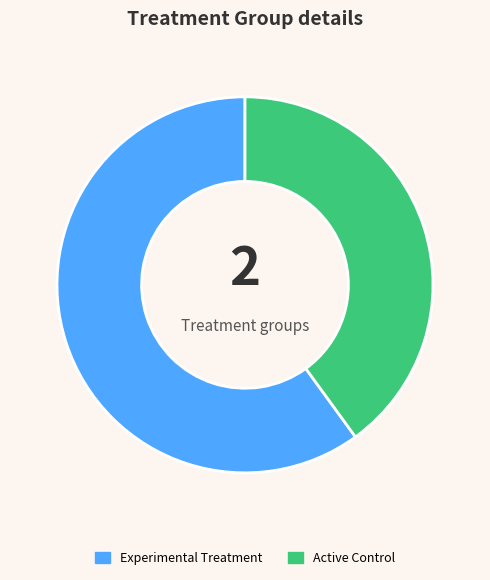

Which slice is the largest?

Experimental Treatment